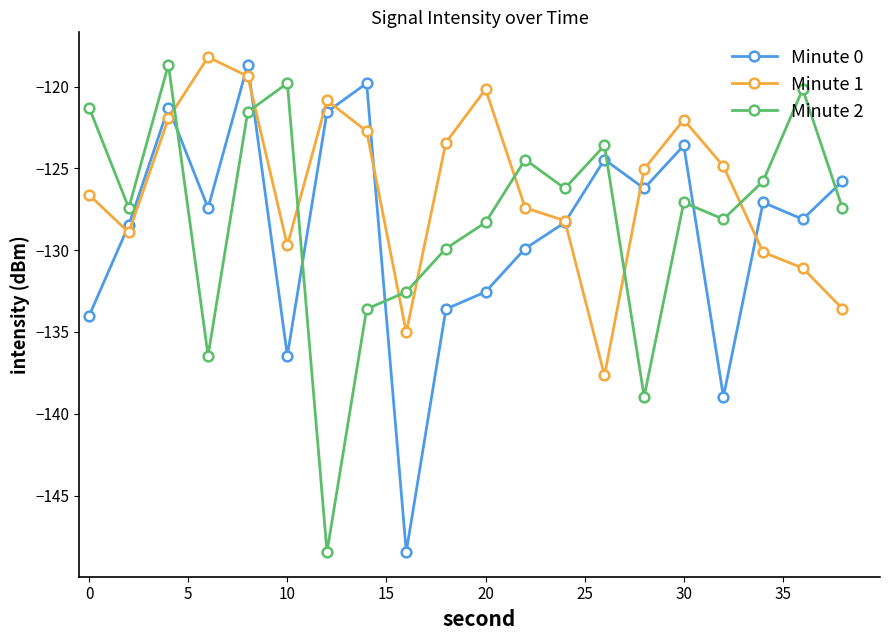

What is the greatest value displayed?

-118.2